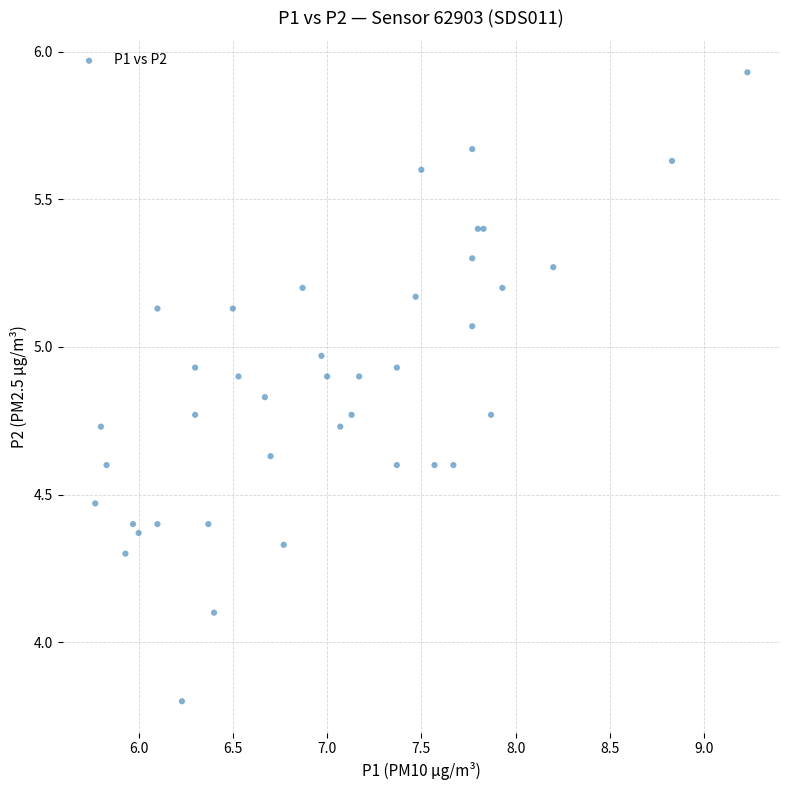

What Y value in the scatter plot is closest to 4?

4.1